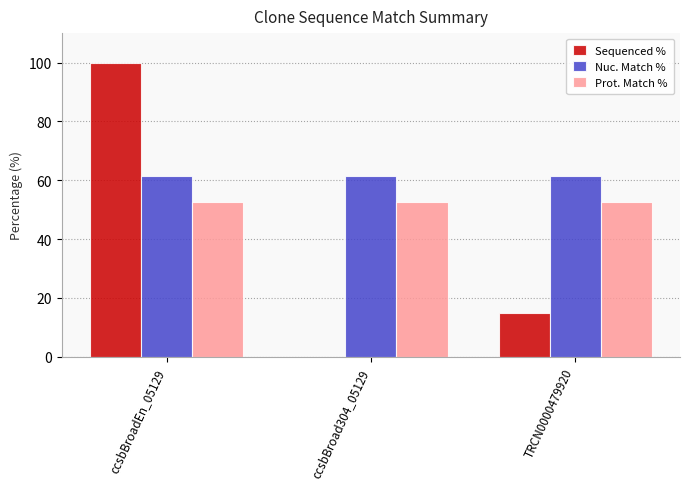

Which label corresponds to the largest value in the chart?

ccsbBroadEn_05129